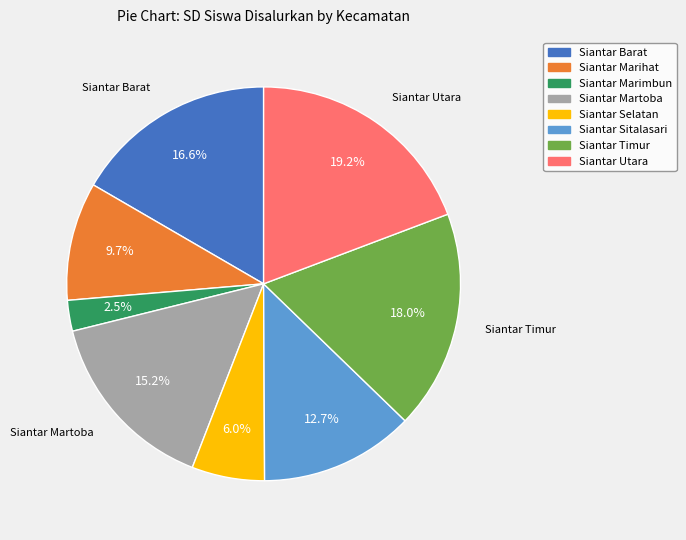

What percentage do Siantar Sitalasari and Siantar Barat together represent?

29.3%